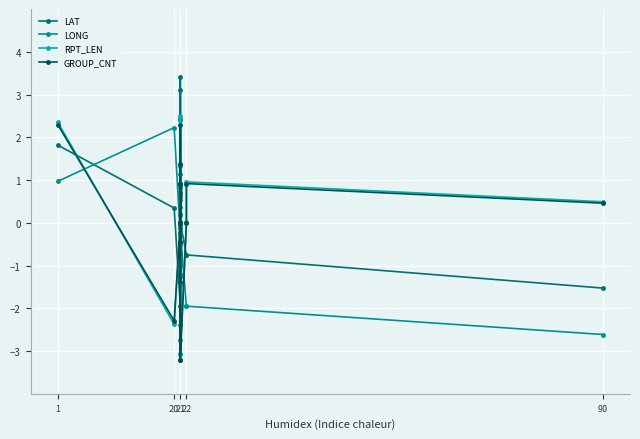

Which series has the largest range (max minus min)?

RPT_LEN